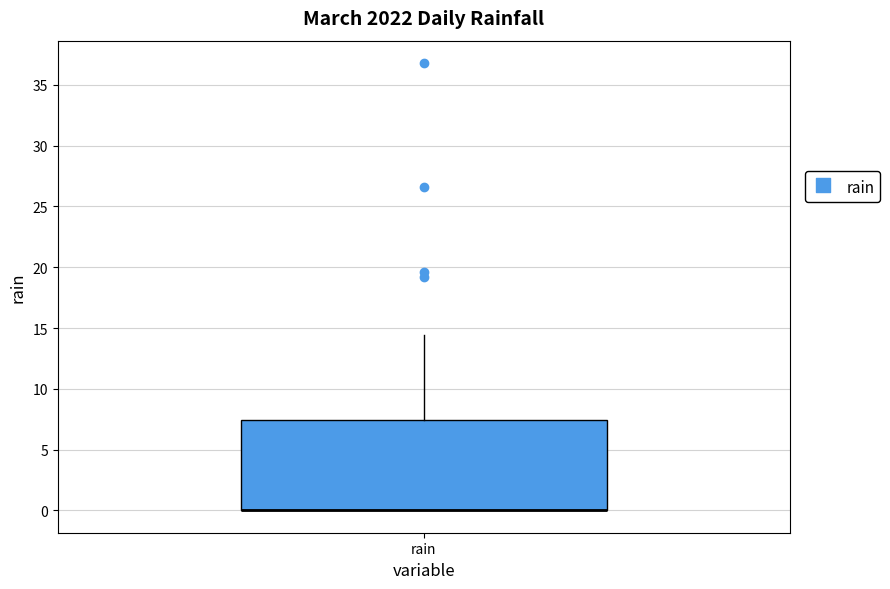

Where is the upper edge of the box for rain on the y-axis? The values are not printed on the chart, so give them approximately, as read against the axis.

7.5